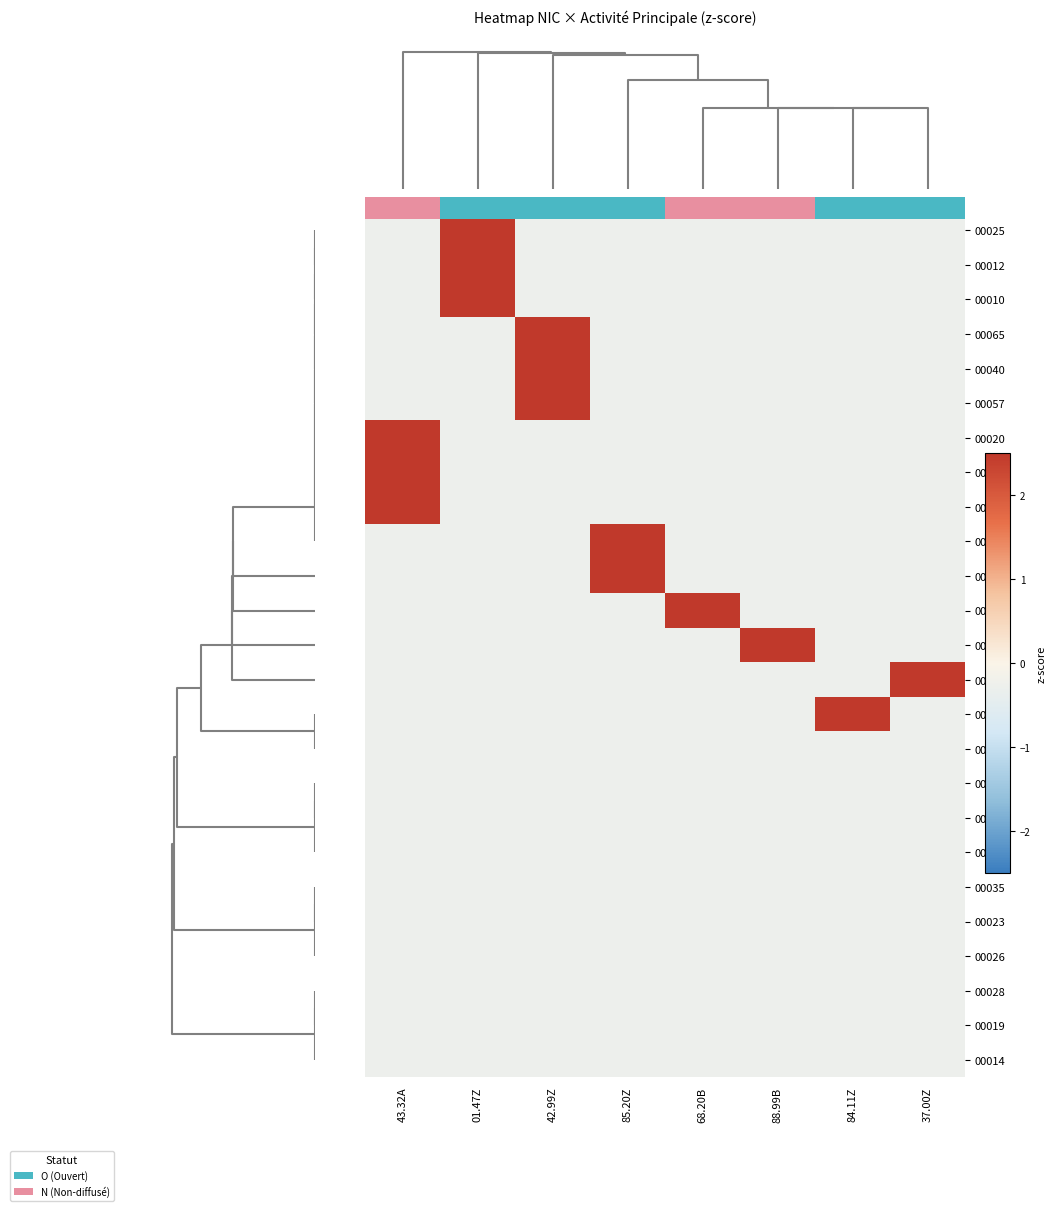

Count the number of categories in the chart.

8